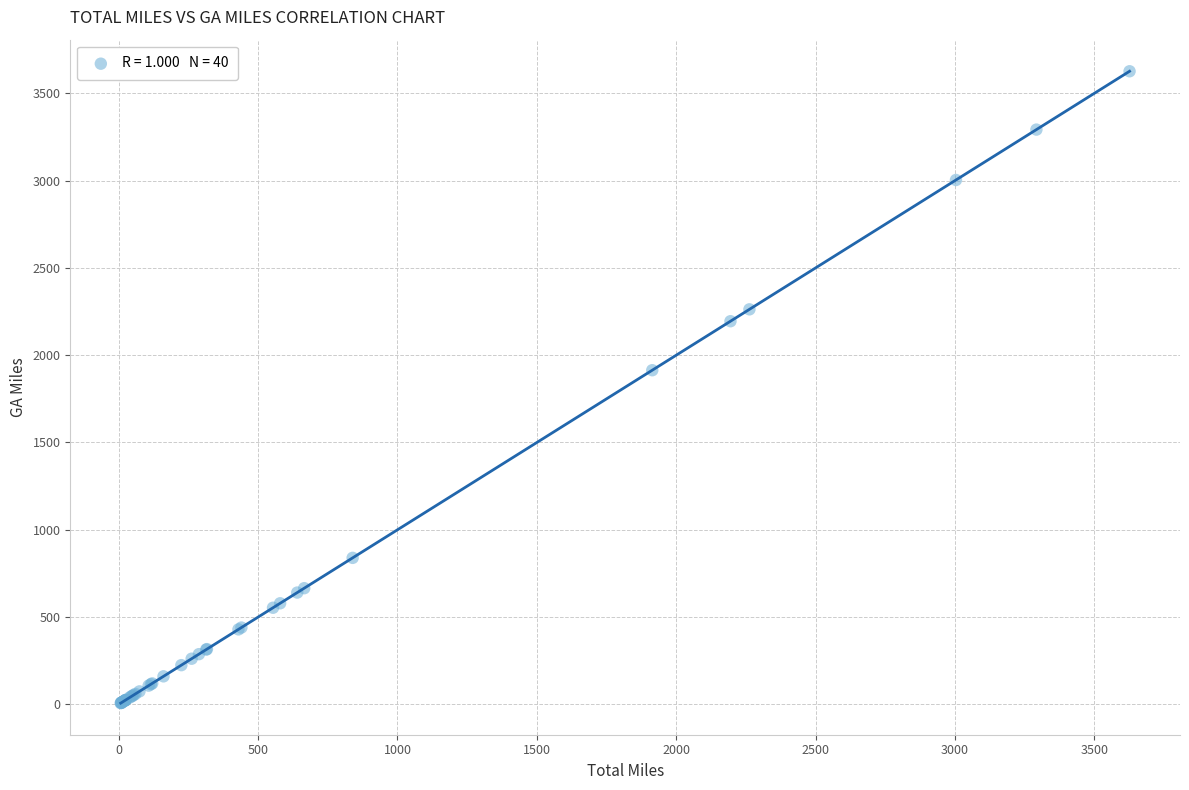

What Y value in the scatter plot is closest to 1816?

1913.9